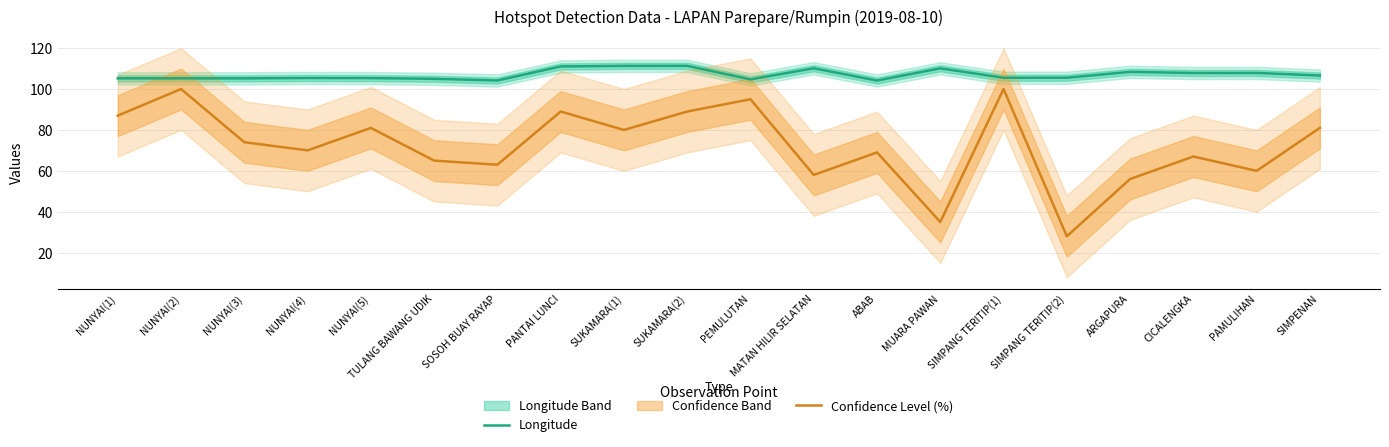

How many data points in Confidence Level (%) are above 74?

9